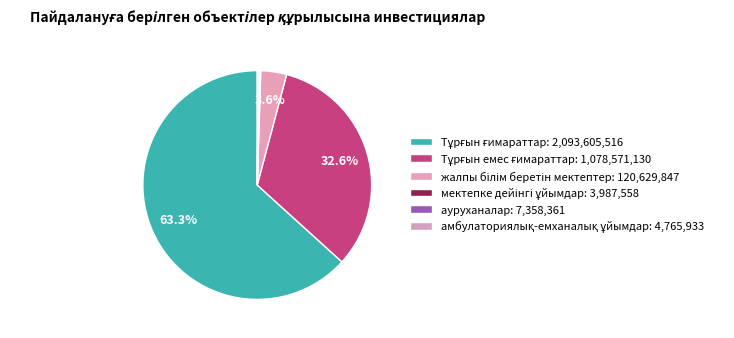

Which slice is the largest?

Тұрғын ғимараттар